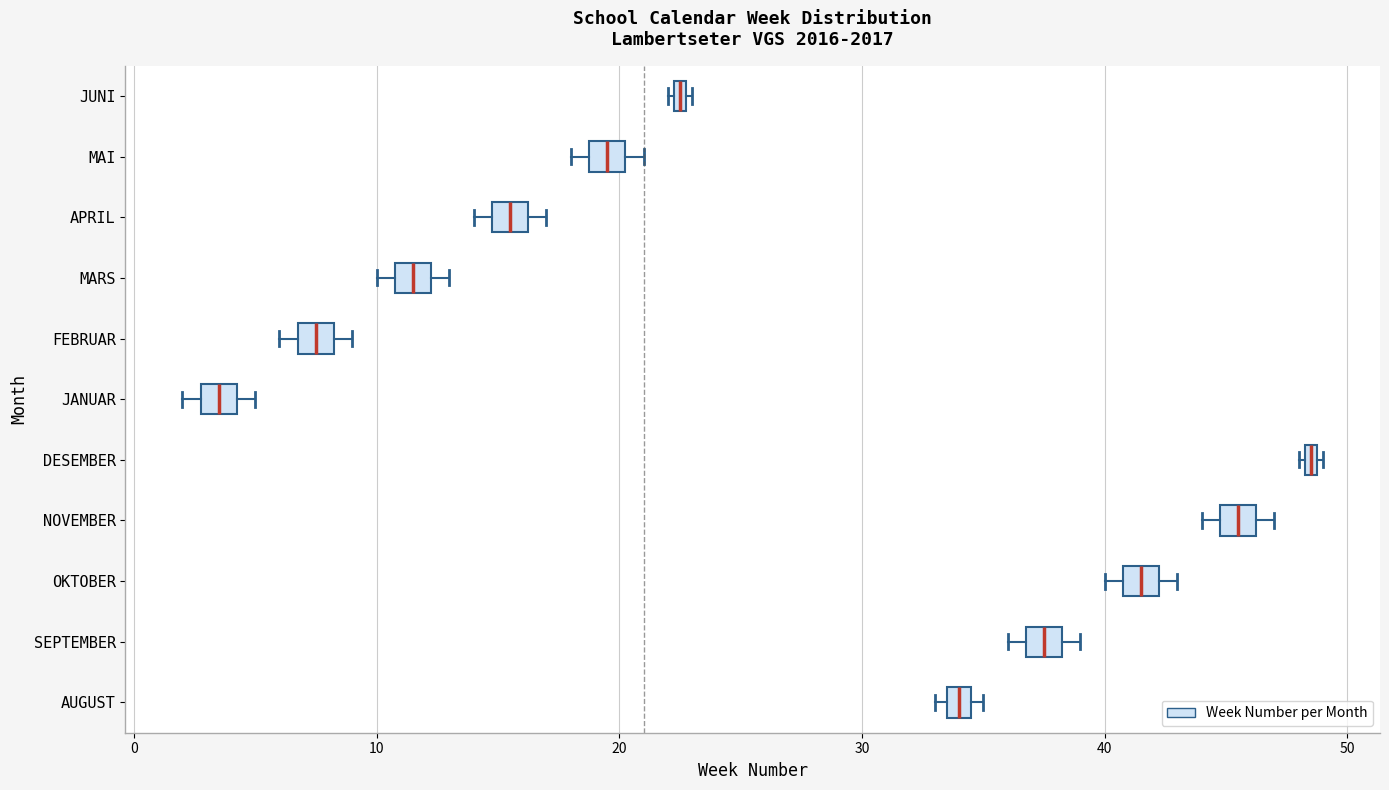

Which box's median line is the furthest to the right?

DESEMBER